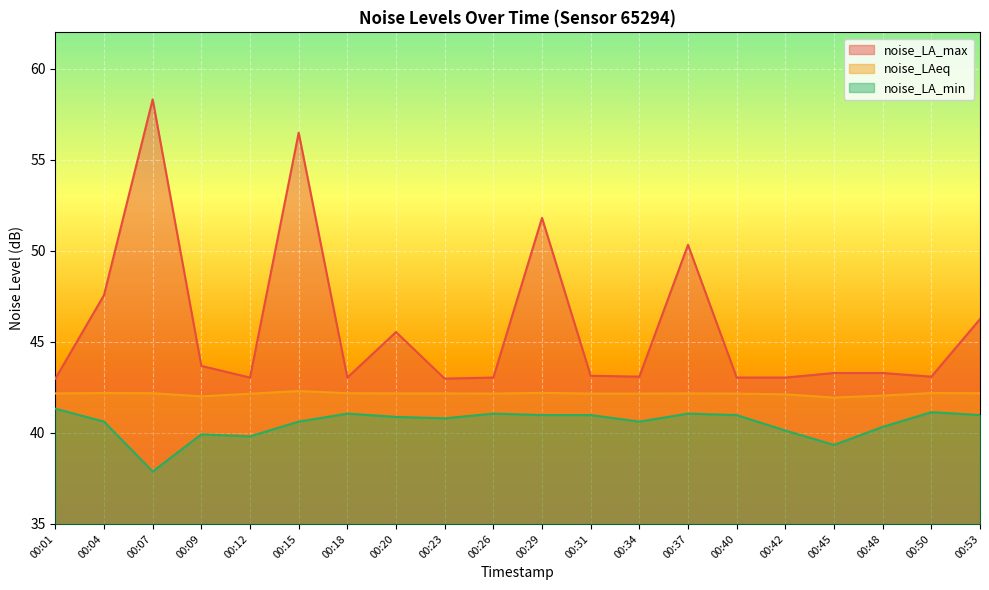

What are all the series names shown in the legend?

noise_LA_max, noise_LAeq, noise_LA_min